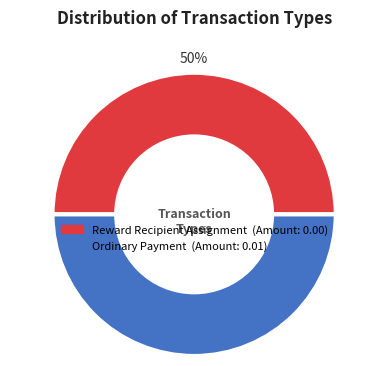

Is the sum of Ordinary Payment and Reward Recipient Assignment greater than half?

Yes